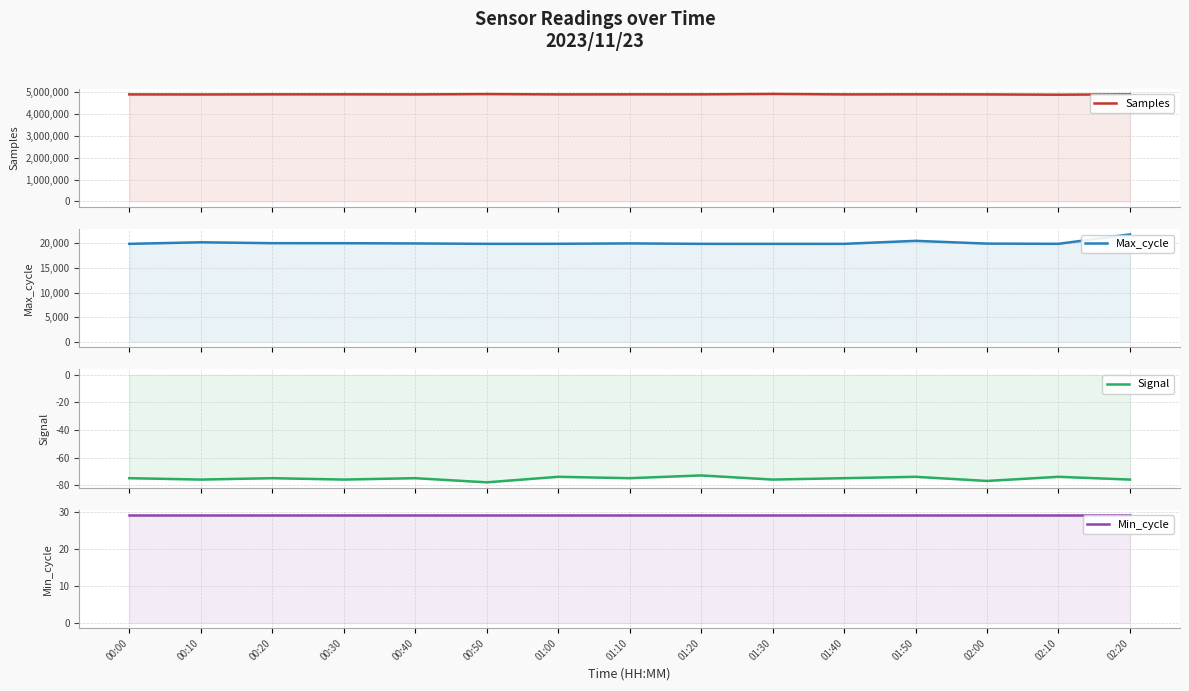

True or false: Samples and Min_cycle intersect in this chart.

False